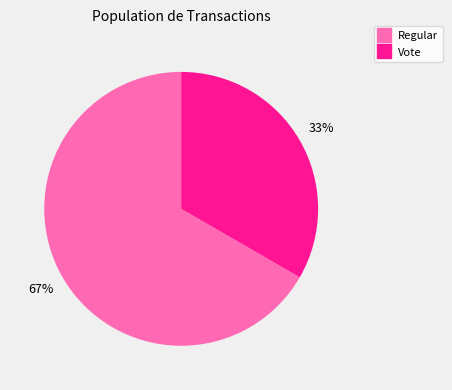

The Vote slice represents 40% of the pie. True or false?

False